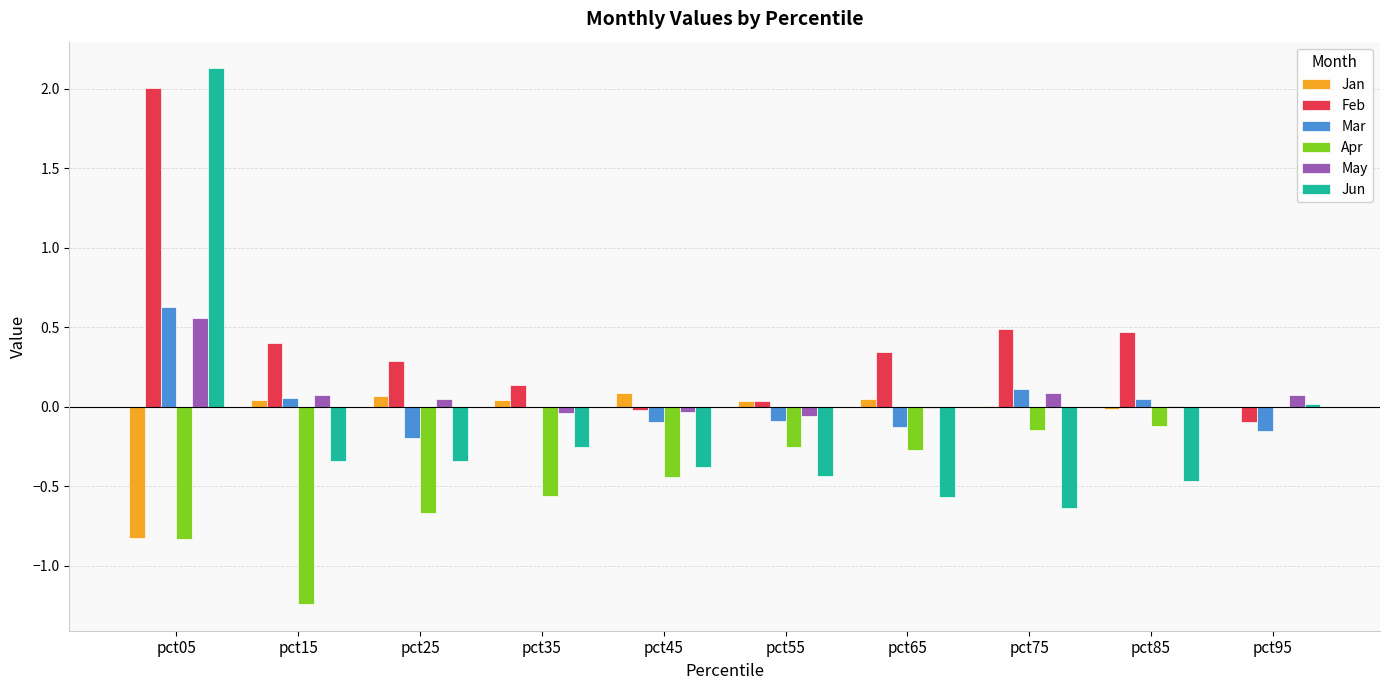

Which series has the largest total across all categories?

Feb